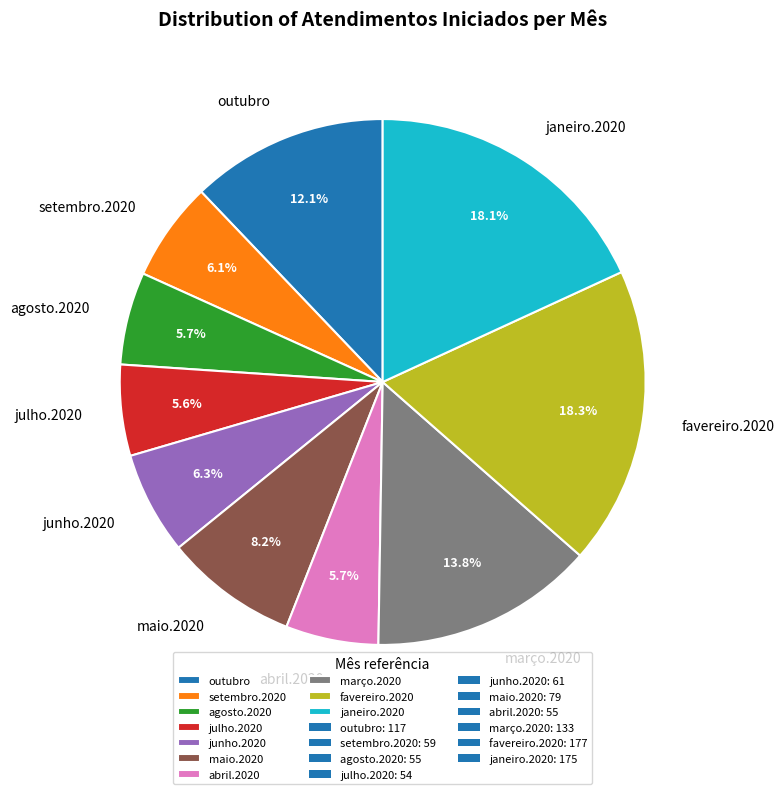

What is the ratio of the value at junho.2020 to the value at agosto.2020?

1.1